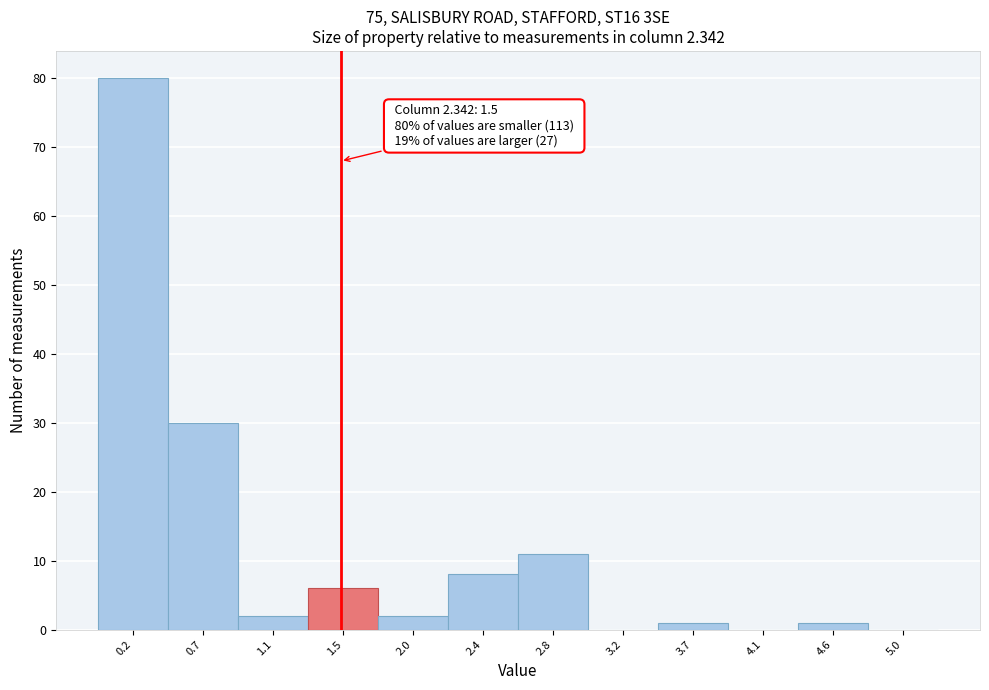

Which range on the x-axis has the tallest bar?

0.00 to 0.45